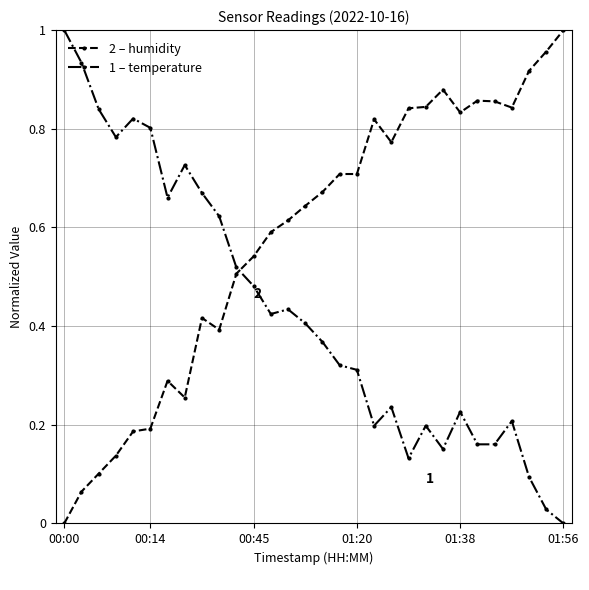

What is the sum of all 2 – humidity values?

17.4